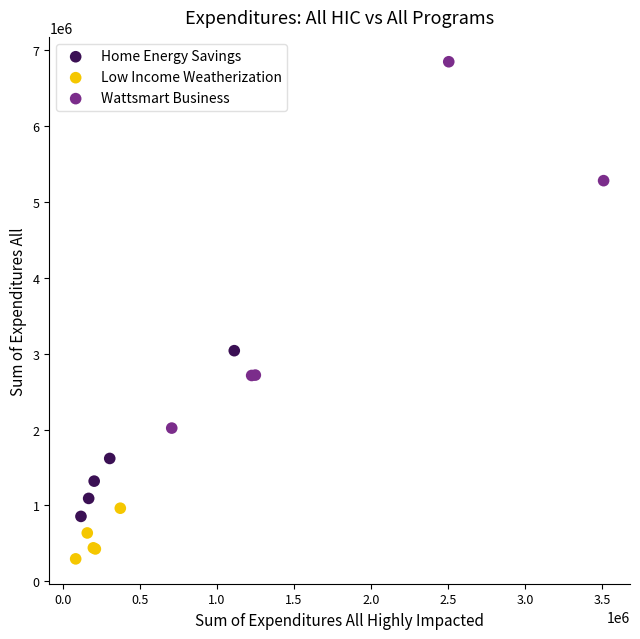

Which series contains the highest Y value?

Wattsmart Business